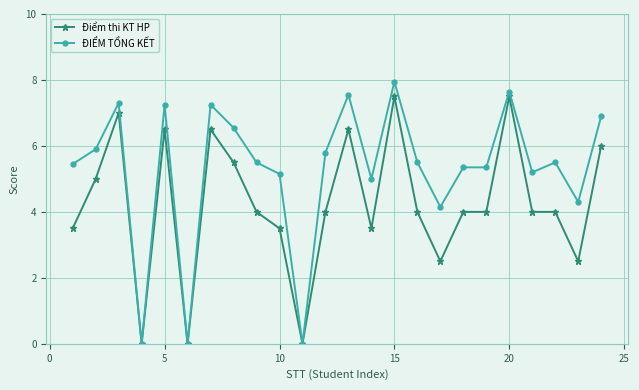

Which series has the widest spread of values?

ĐIỂM TỔNG KẾT